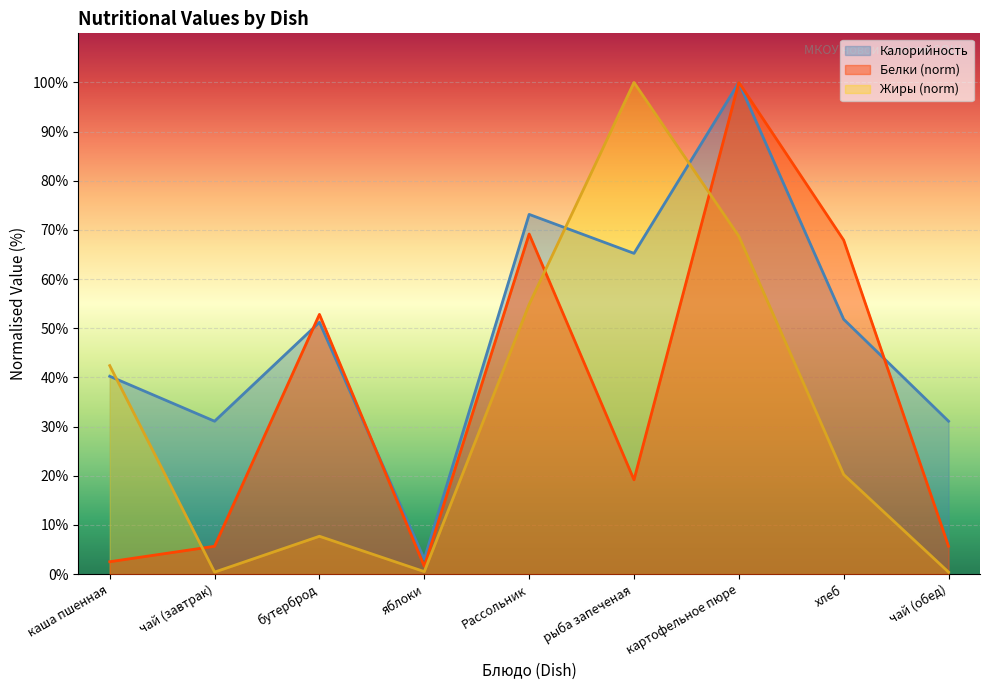

Where is the first local minimum for Калорийность?

чай (завтрак)